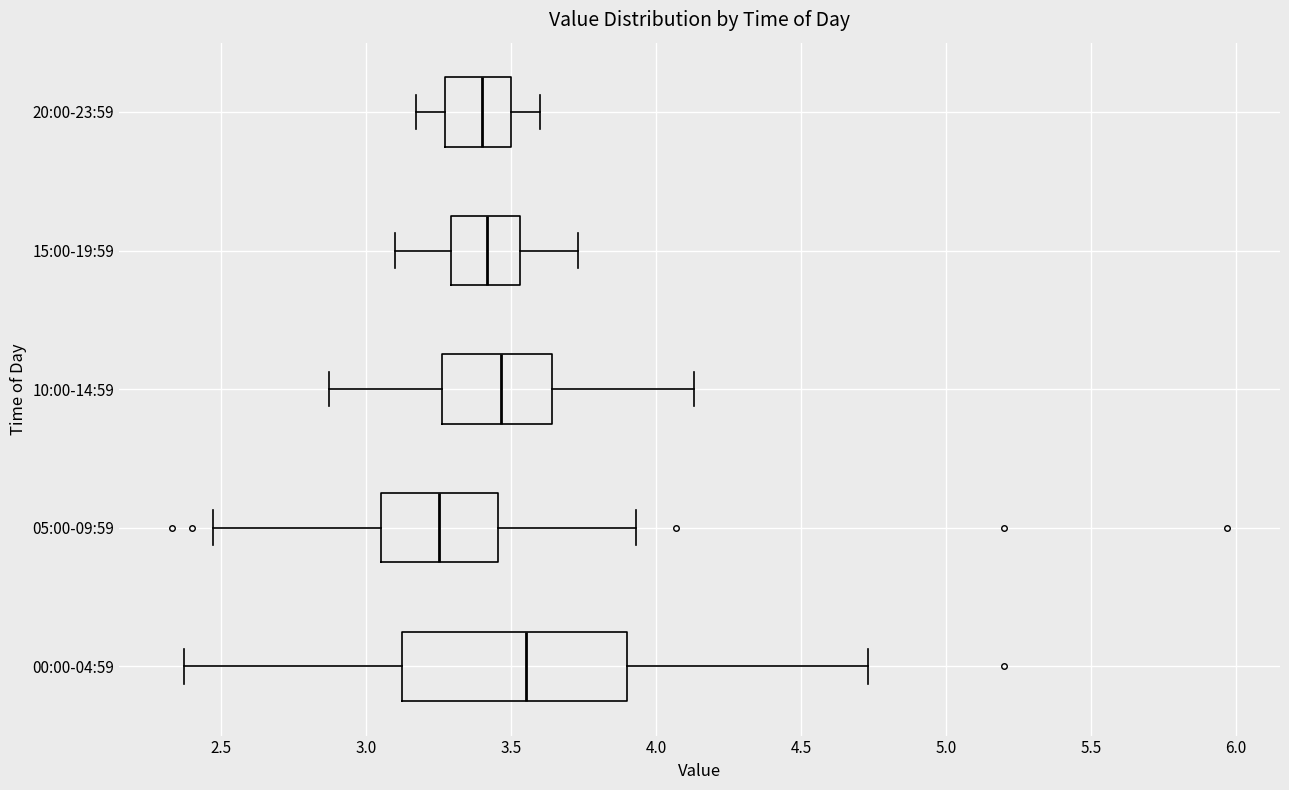

Which box has the furthest to the left median line?

05:00-09:59